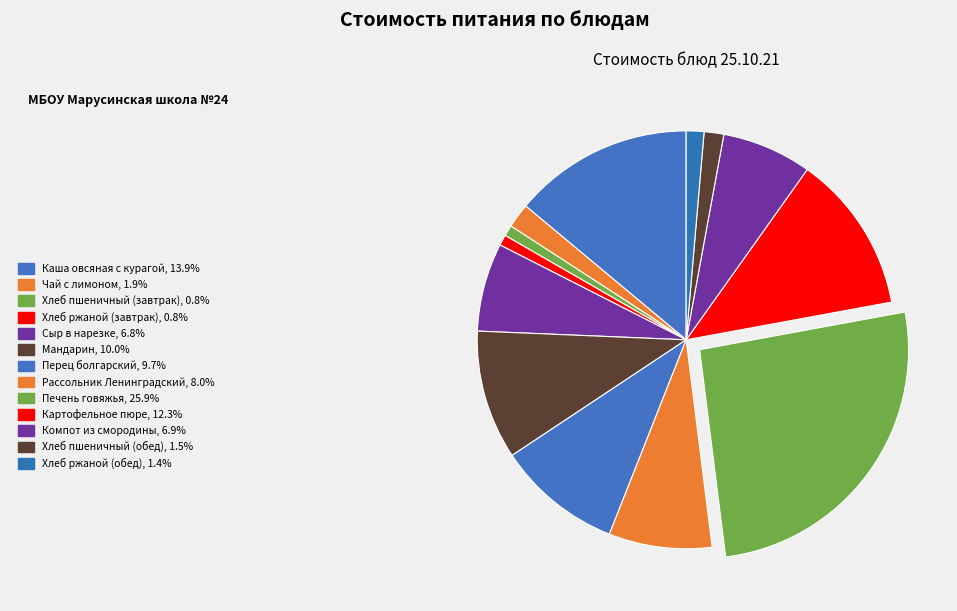

How many segments does this pie chart have?

13